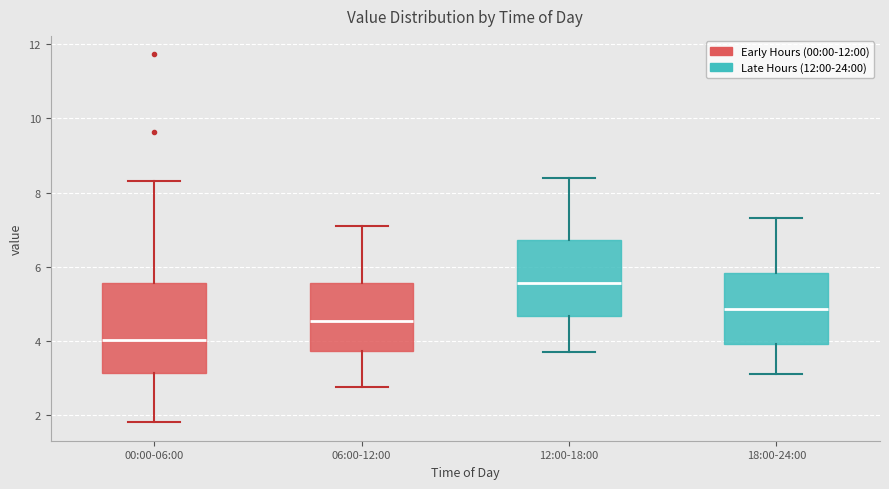

Reading left to right, read every box against the y-axis: the position of its median line, the range the box covers, and the ends of its whiskers. The values are not printed on the chart, so give them approximately, as read against the axis.

00:00-06:00: median 4.0, box 3.2 to 5.6, whiskers 1.8 to 8.4
06:00-12:00: median 4.6, box 3.8 to 5.6, whiskers 2.8 to 7.2
12:00-18:00: median 5.6, box 4.6 to 6.8, whiskers 3.8 to 8.4
18:00-24:00: median 4.8, box 4.0 to 5.8, whiskers 3.2 to 7.4